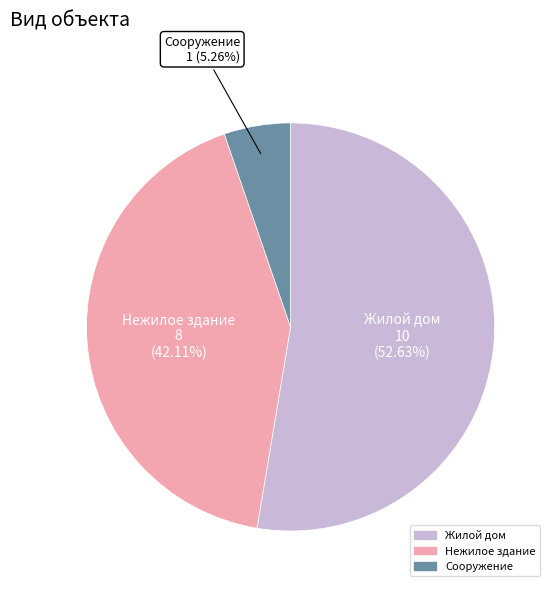

Which category has the biggest portion of the pie?

Жилой дом